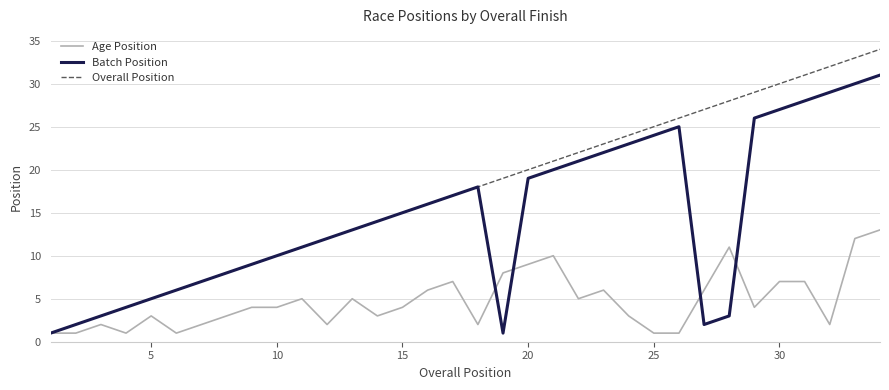

Which series has the widest spread of values?

Overall Position